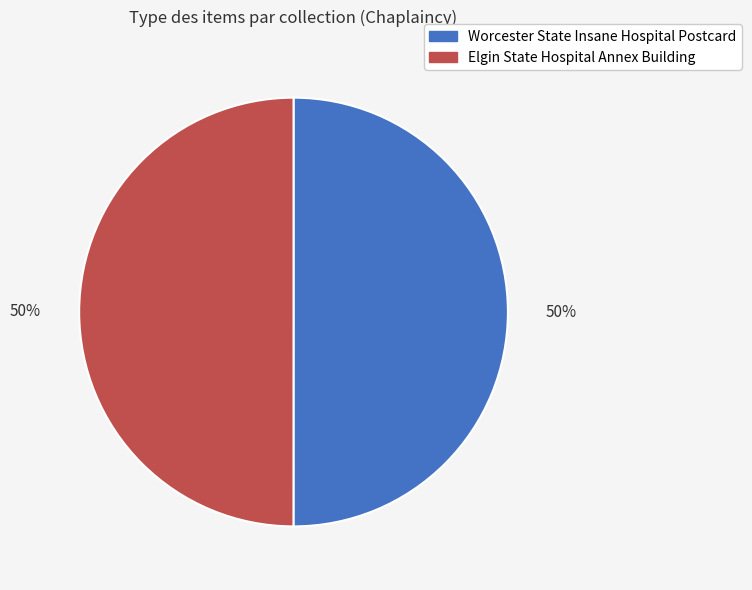

What is the ratio of the value at Elgin State Hospital Annex Building to the value at Worcester State Insane Hospital Postcard?

1.0